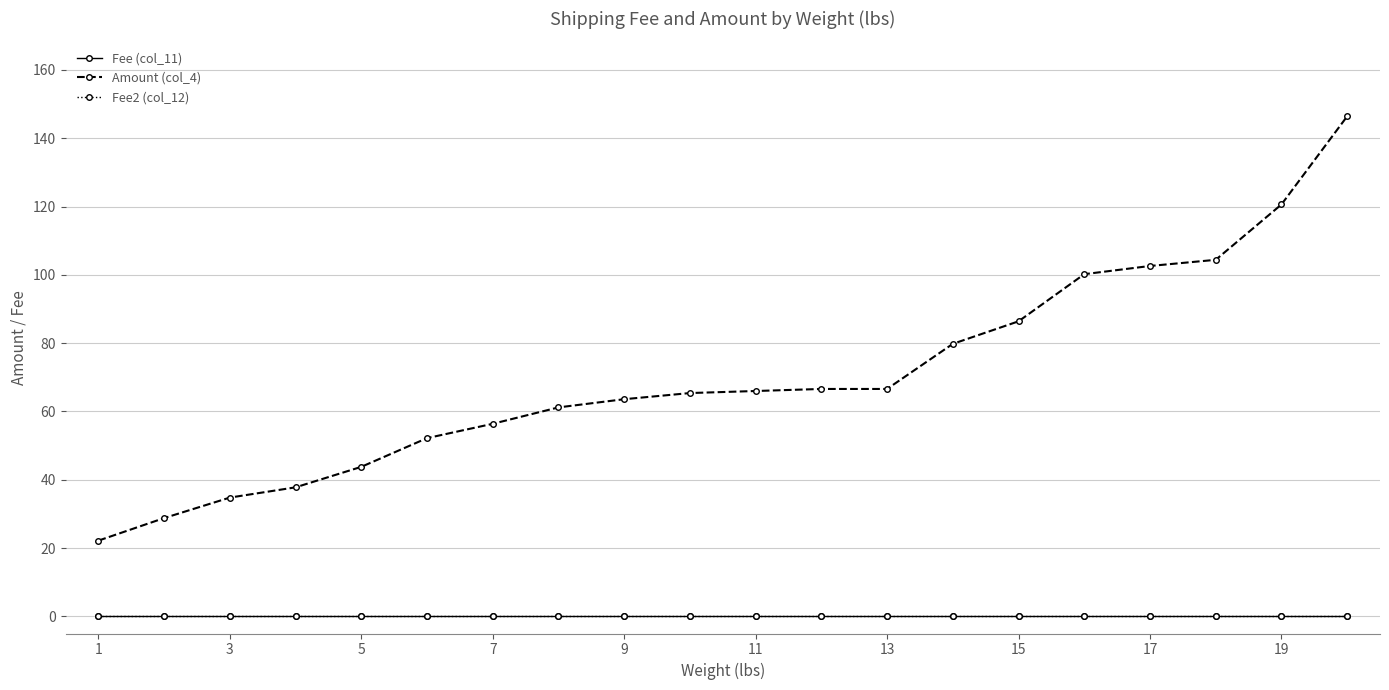

What is the greatest value displayed?

146.4